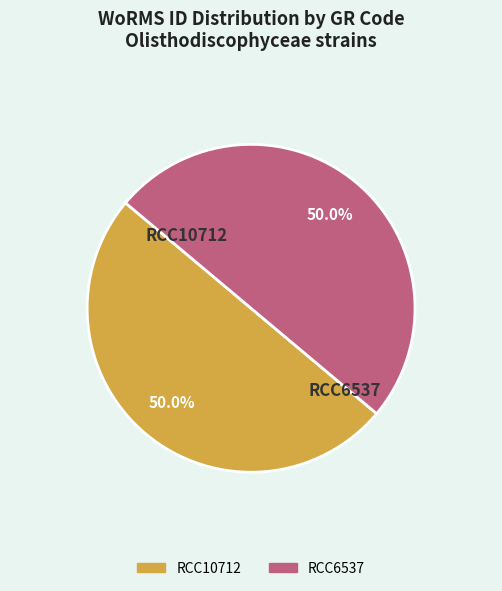

Combined, do RCC6537 and RCC10712 account for over 50%?

Yes